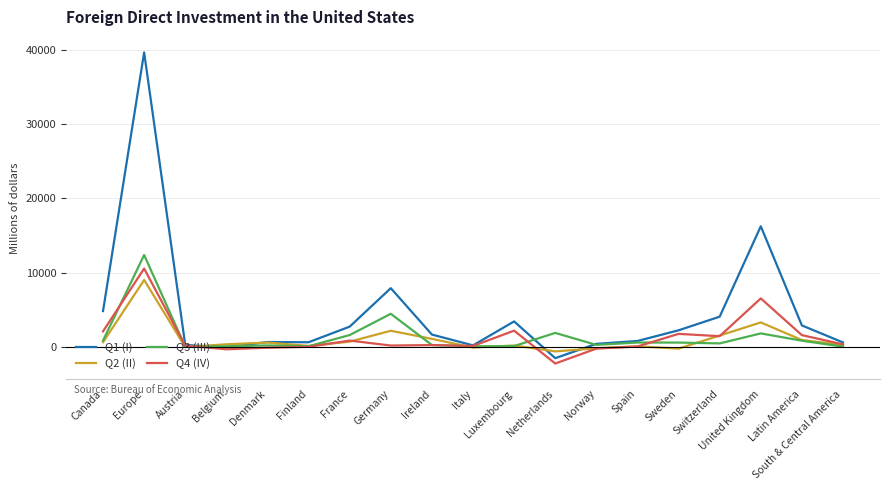

What is the spread (max minus min) of values at Spain?

743